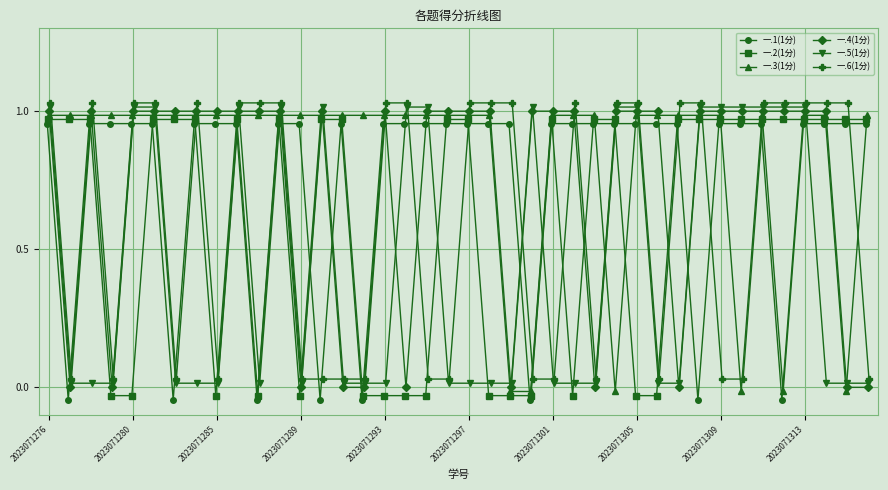

The value of 一.2(1分) at 29 is -0.0. True or false?

True